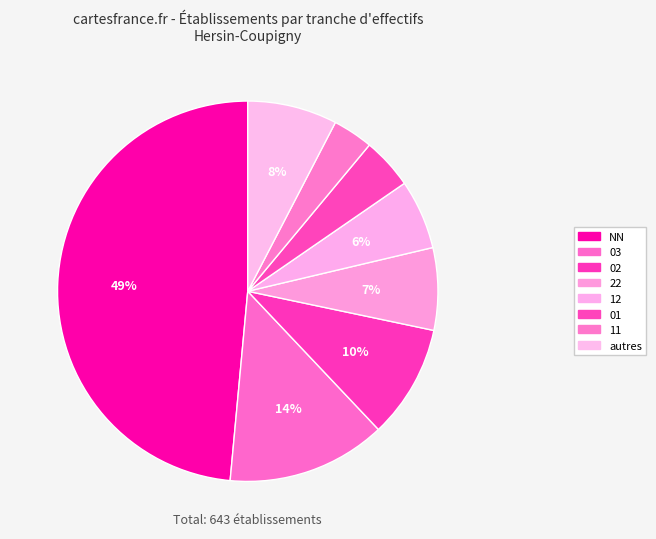

How many slices are in this pie chart?

8